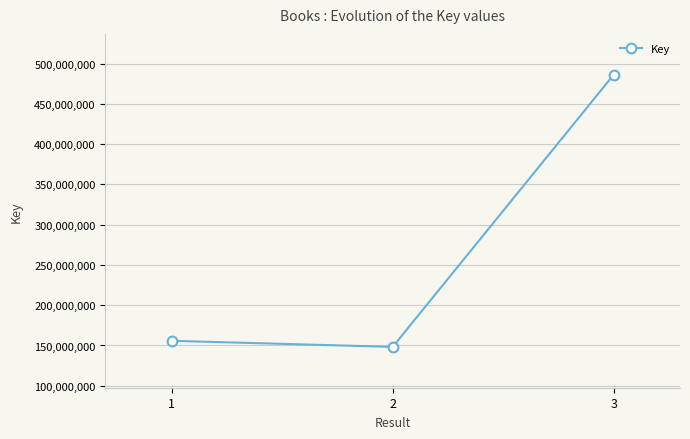

How many lines are shown in the chart?

1